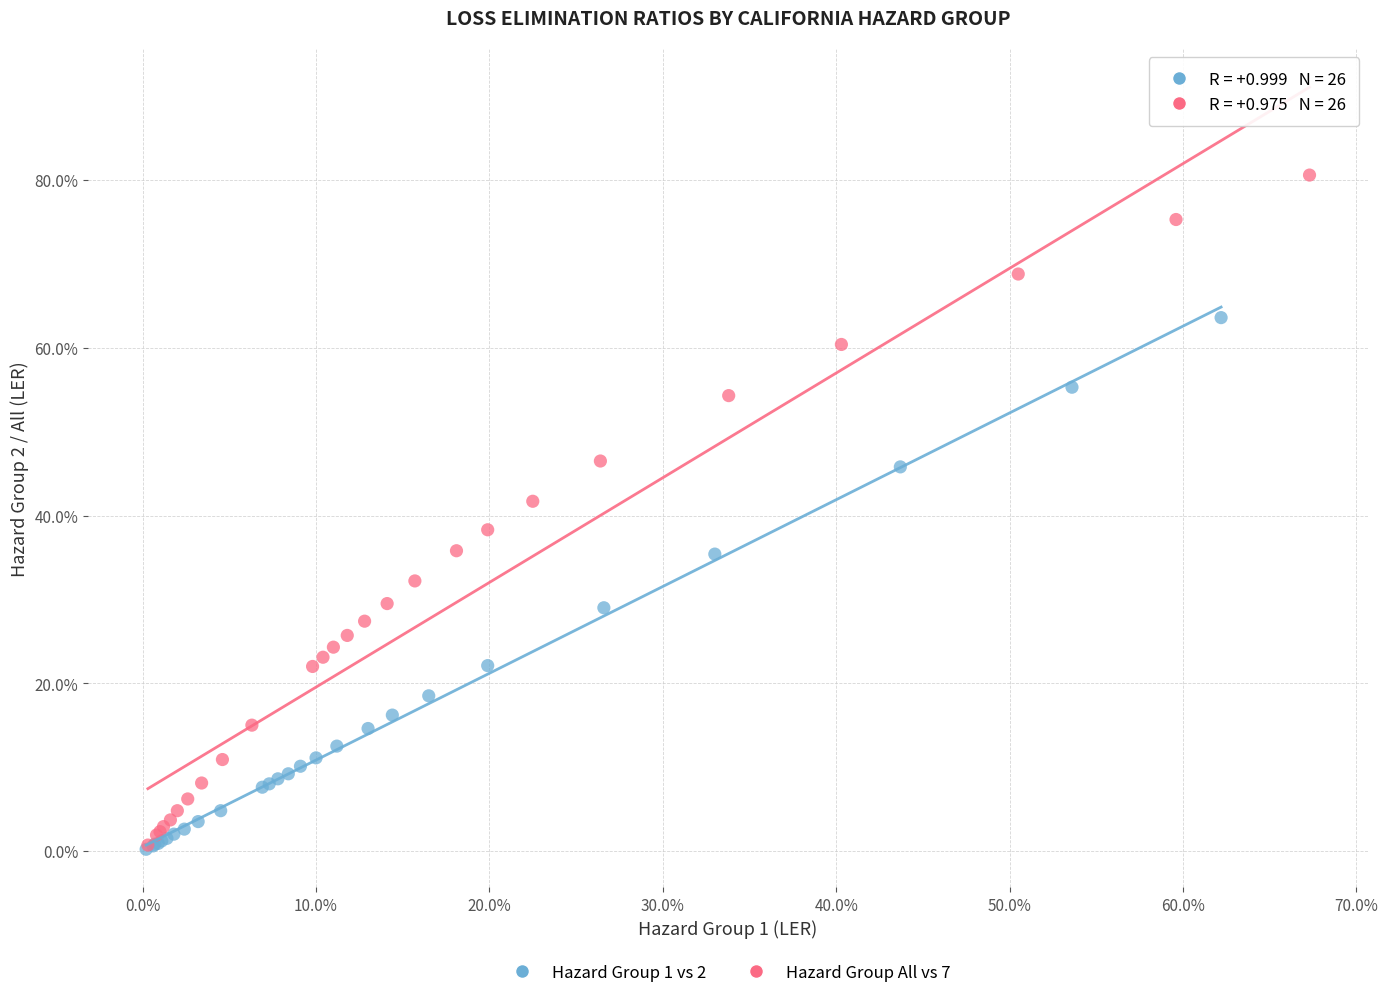

What are all the series names shown in the legend?

Hazard Group 1 vs 2, Hazard Group All vs 7